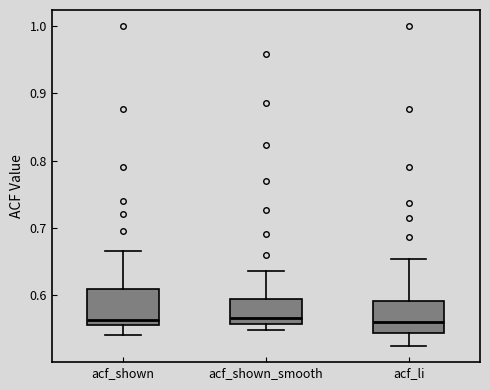

Where is the upper edge of the box for acf_shown_smooth on the y-axis? The values are not printed on the chart, so give them approximately, as read against the axis.

0.59